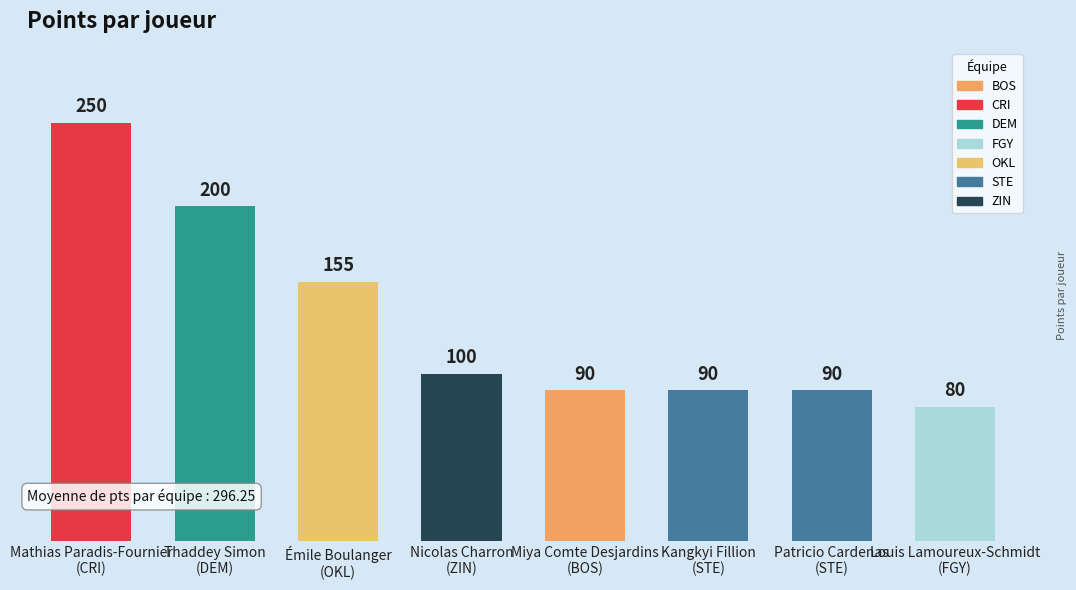

What is the average value?

132